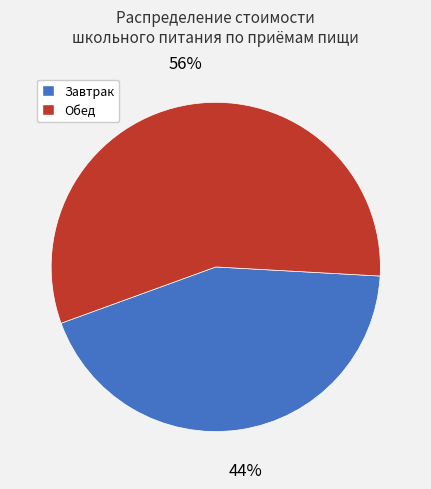

To the nearest percent, what is the average slice percentage?

50%